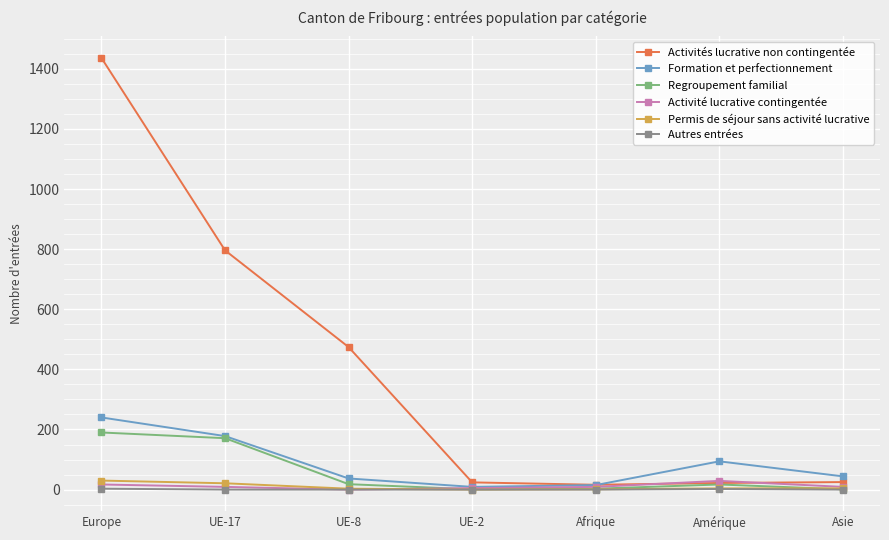

What is the value of the Formation et perfectionnement point at the 5th from the left?

15